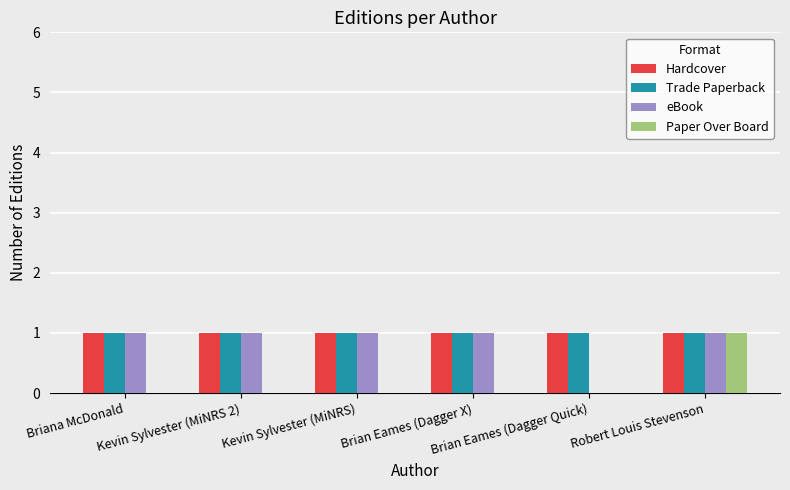

True or false: Hardcover has a value of 0 at Brian Eames (Dagger Quick).

False